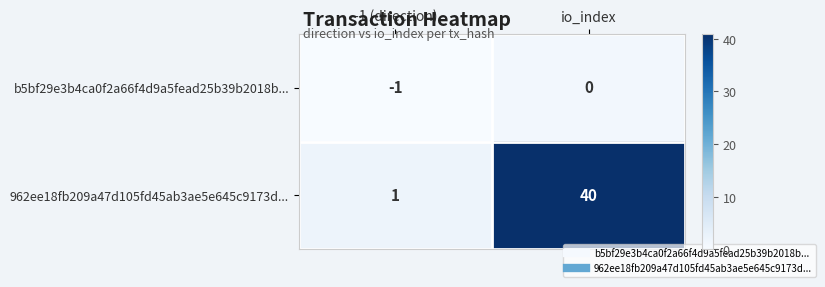

Reading left to right, extract all data points from this chart.

b5bf29e3b4ca0f2a66f4d9a5fead25b39b2018b...: -1	0
962ee18fb209a47d105fd45ab3ae5e645c9173d...: 1	40